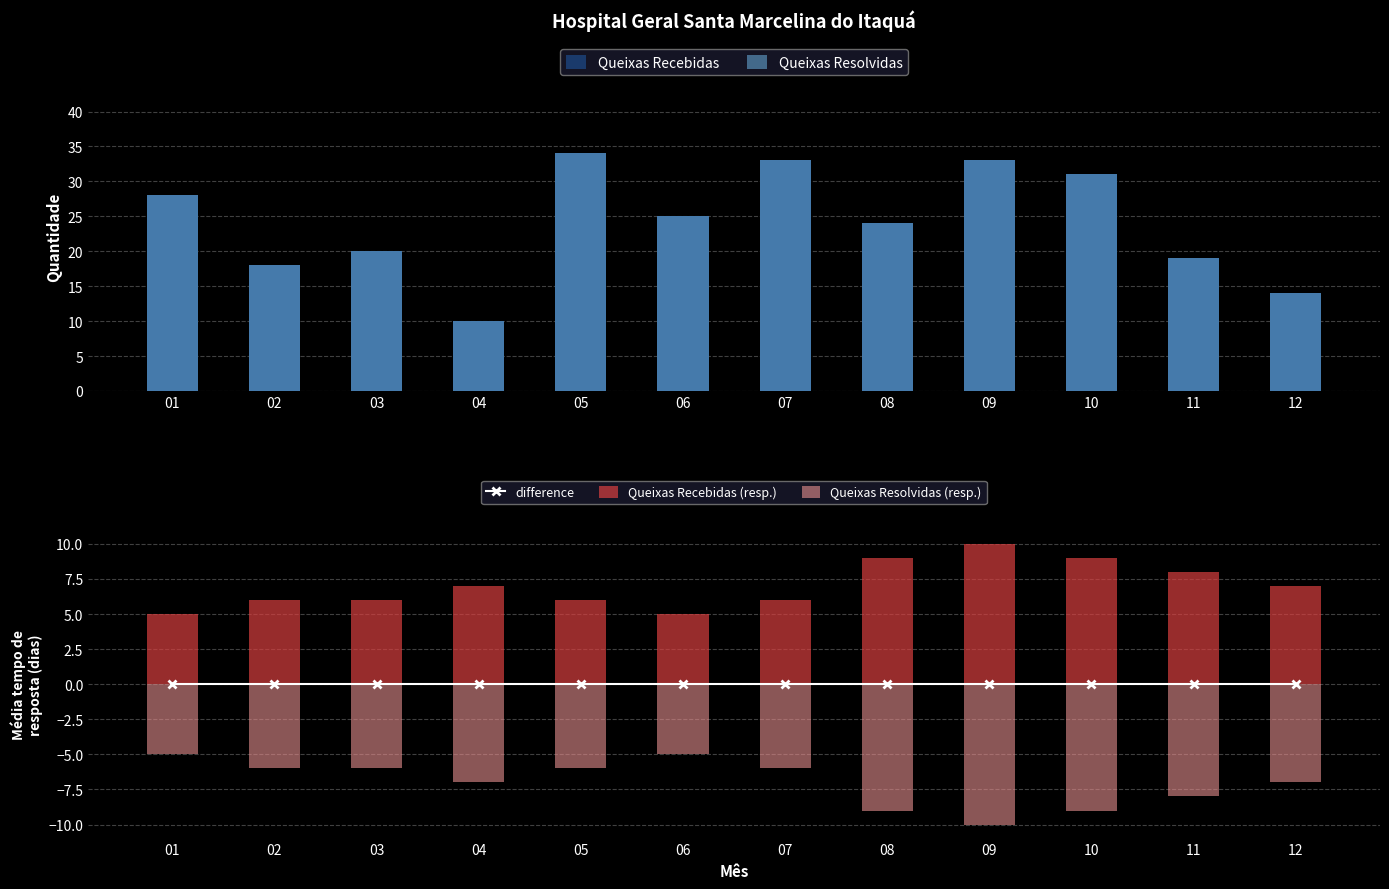

Reading left to right, list all the values displayed in this chart.

Queixas Recebidas: 01=28	02=18	03=20	04=10	05=34	06=25	07=33	08=24	09=33	10=31	11=19	12=14
Queixas Resolvidas: 01=28	02=18	03=20	04=10	05=34	06=25	07=33	08=24	09=33	10=31	11=19	12=14
difference: 01=0	02=0	03=0	04=0	05=0	06=0	07=0	08=0	09=0	10=0	11=0	12=0
Queixas Recebidas (resp.): 01=5	02=6	03=6	04=7	05=6	06=5	07=6	08=9	09=10	10=9	11=8	12=7
Queixas Resolvidas (resp.): 01=-5	02=-6	03=-6	04=-7	05=-6	06=-5	07=-6	08=-9	09=-10	10=-9	11=-8	12=-7